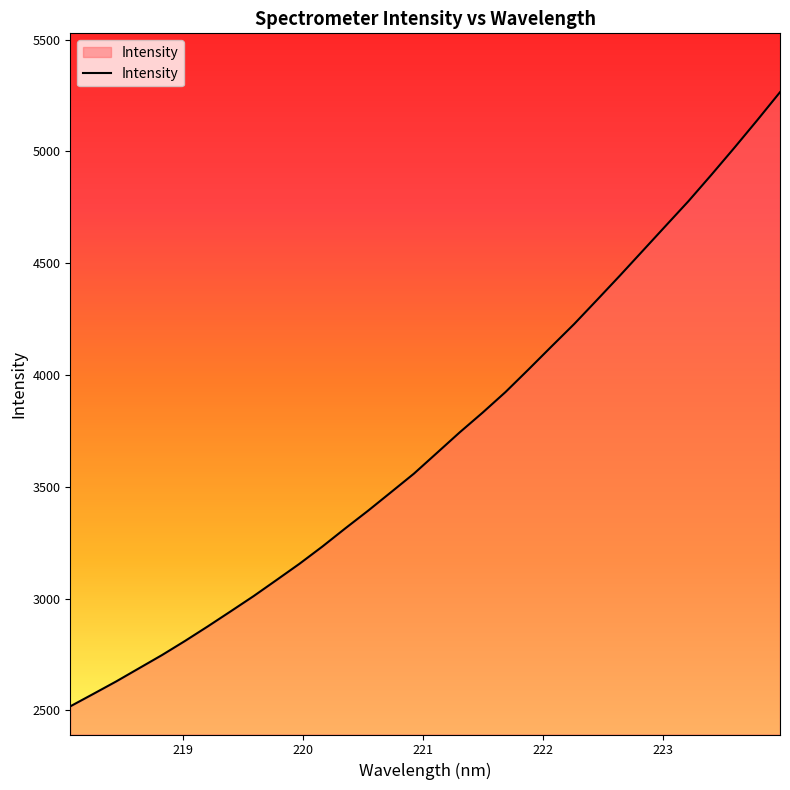

What is the difference between the maximum and minimum values?

2746.3